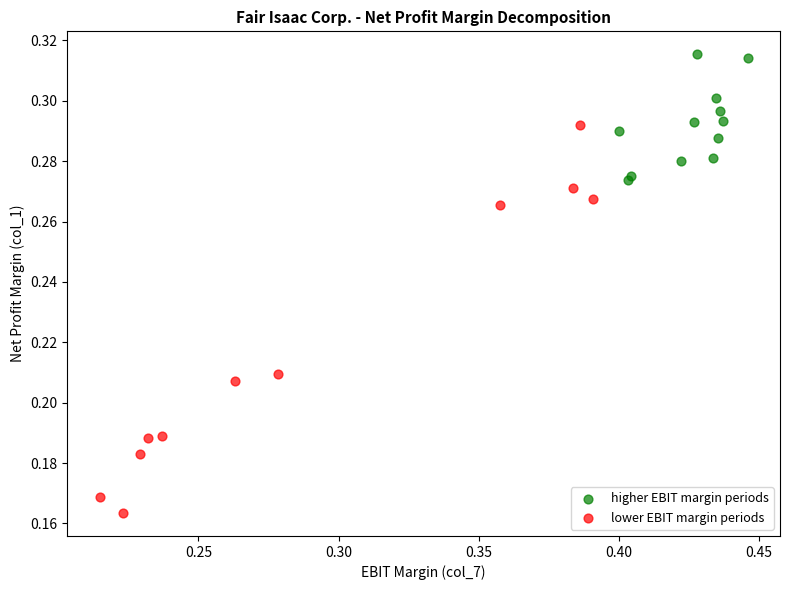

Which series contains the highest Y value?

higher EBIT margin periods